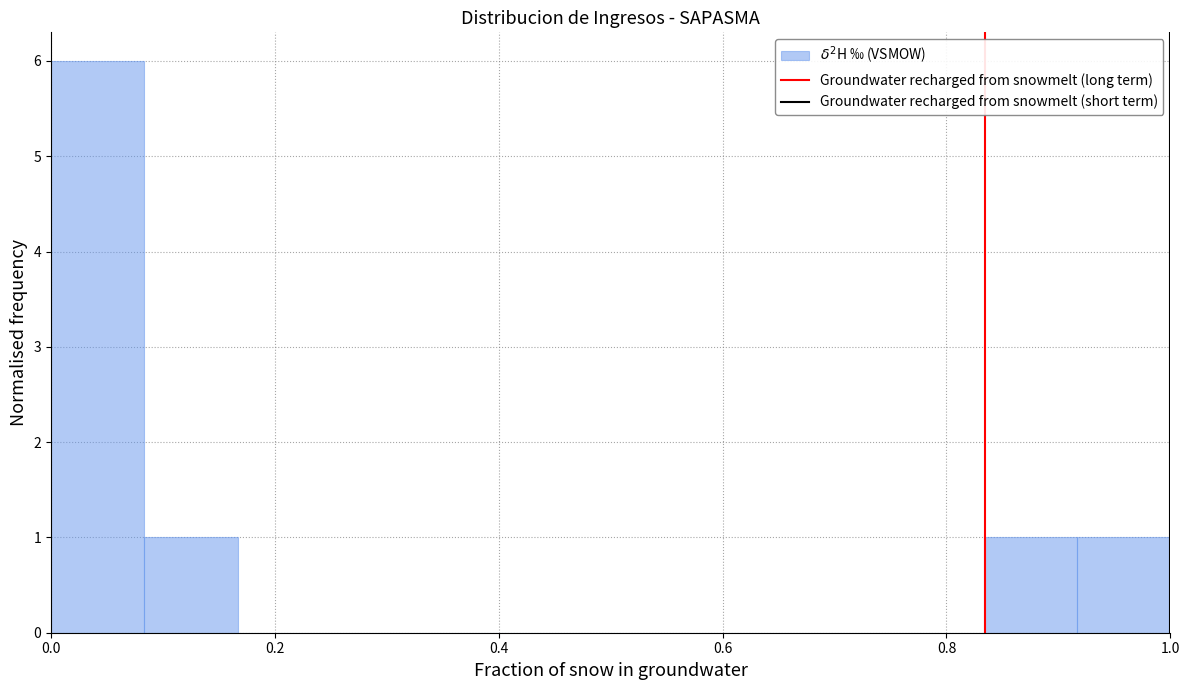

What is the height of the bar covering 0.84 to 0.92 on the x-axis? Neither the bar edges nor the heights are printed on the chart, so give them approximately, as read against the axes.

1